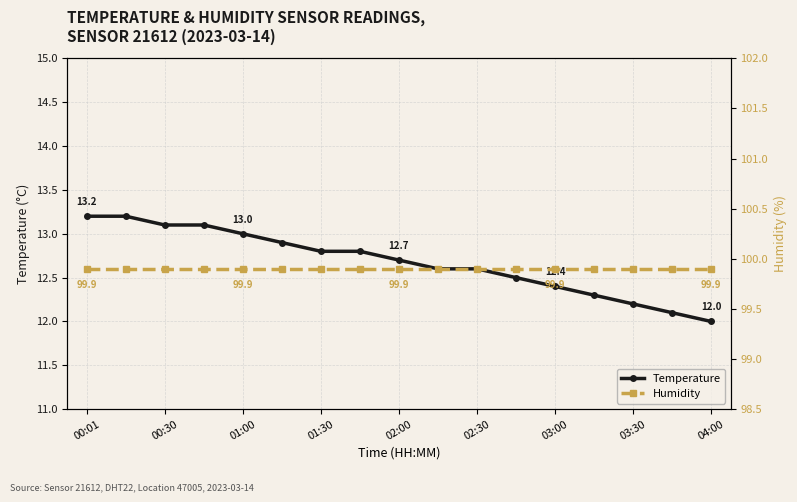

What position from the left is 02:00?

9